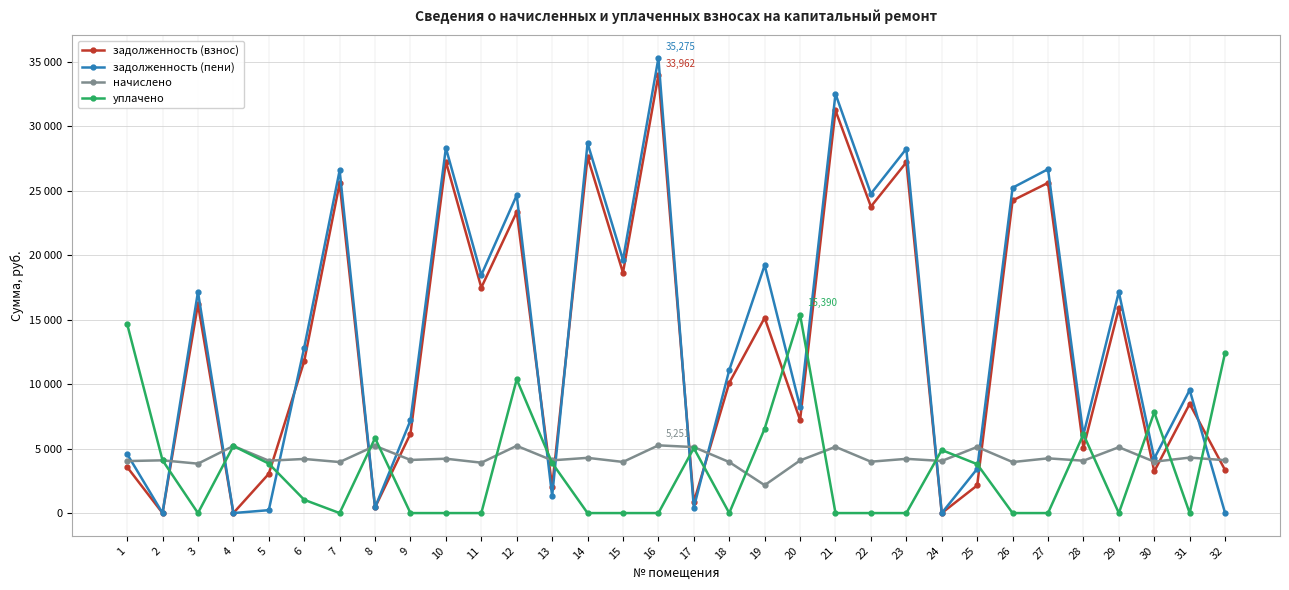

What is the total value across all series at 17?

11432.8